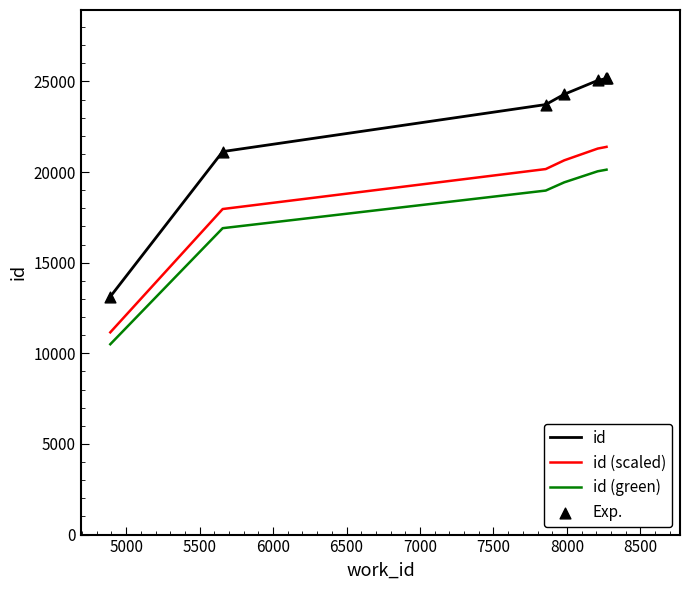

Which series has the widest spread of values?

id